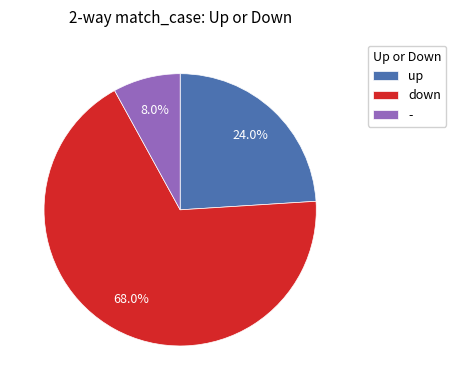

To the nearest percent, what is the difference between the up and - slice percentages?

16%